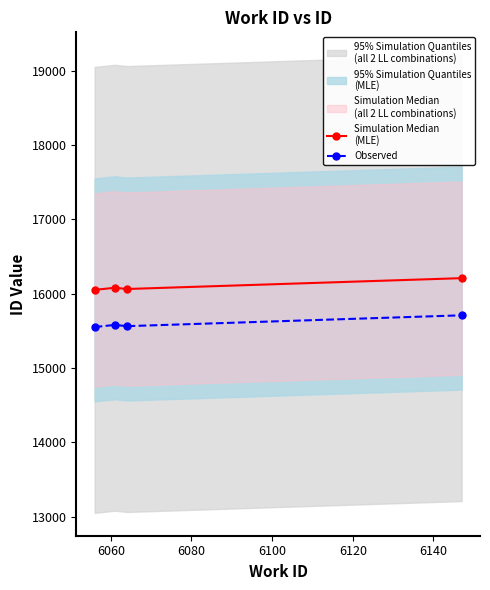

Reading left to right, list all the values displayed in this chart.

Simulation Median
(MLE): 16050	16079	16062	16208
Observed: 15550	15579	15562	15708